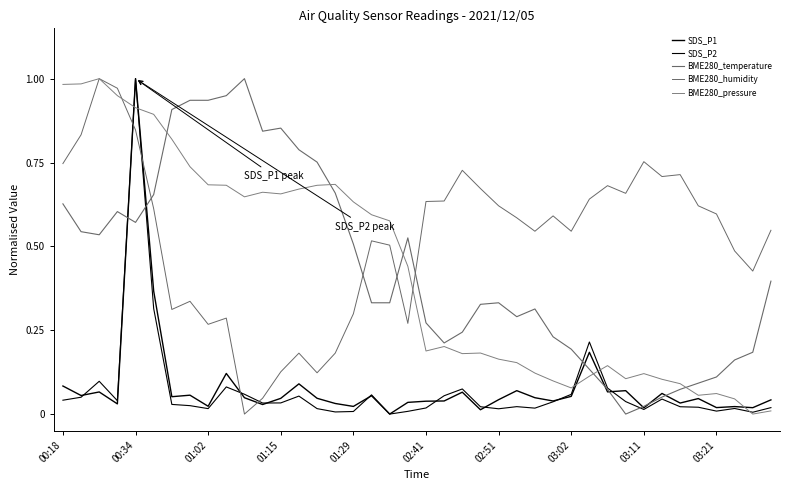

What is the difference between the second highest and second lowest values in the BME280_humidity series?

0.9